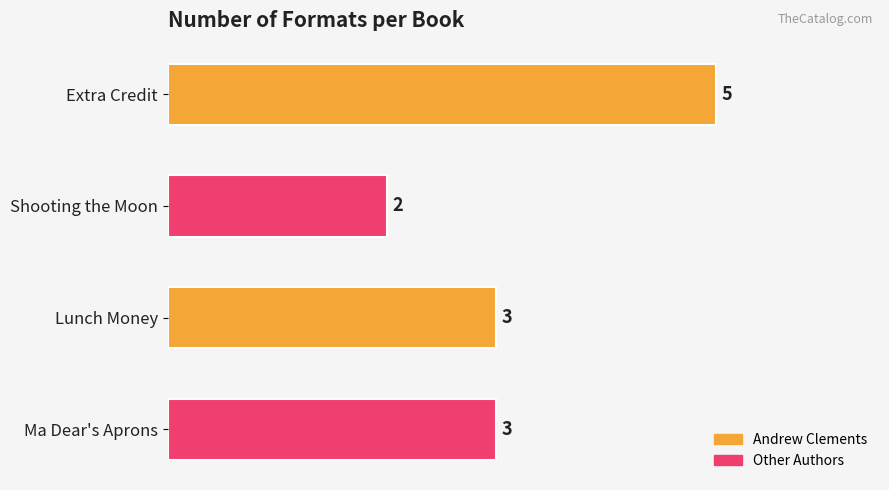

Which category has the highest value across all series?

Extra Credit